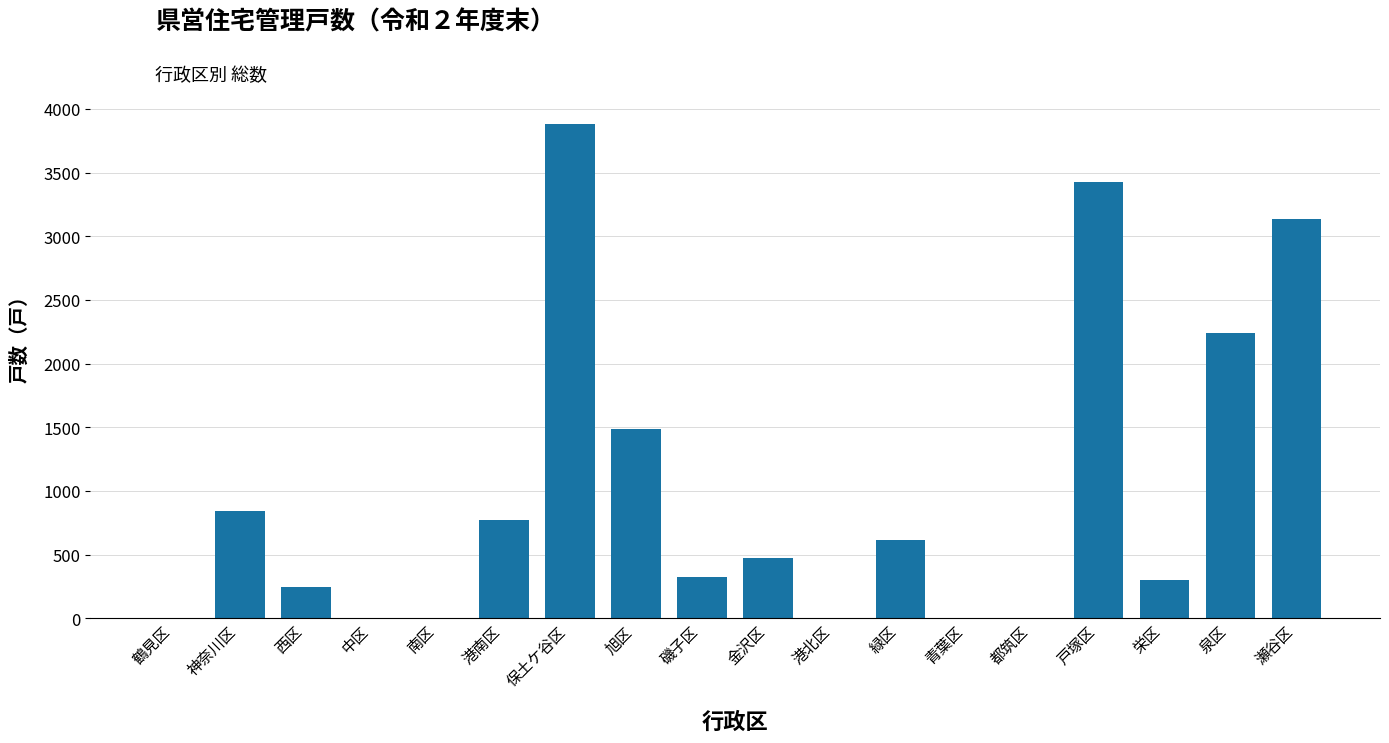

What is the greatest value displayed?

3885